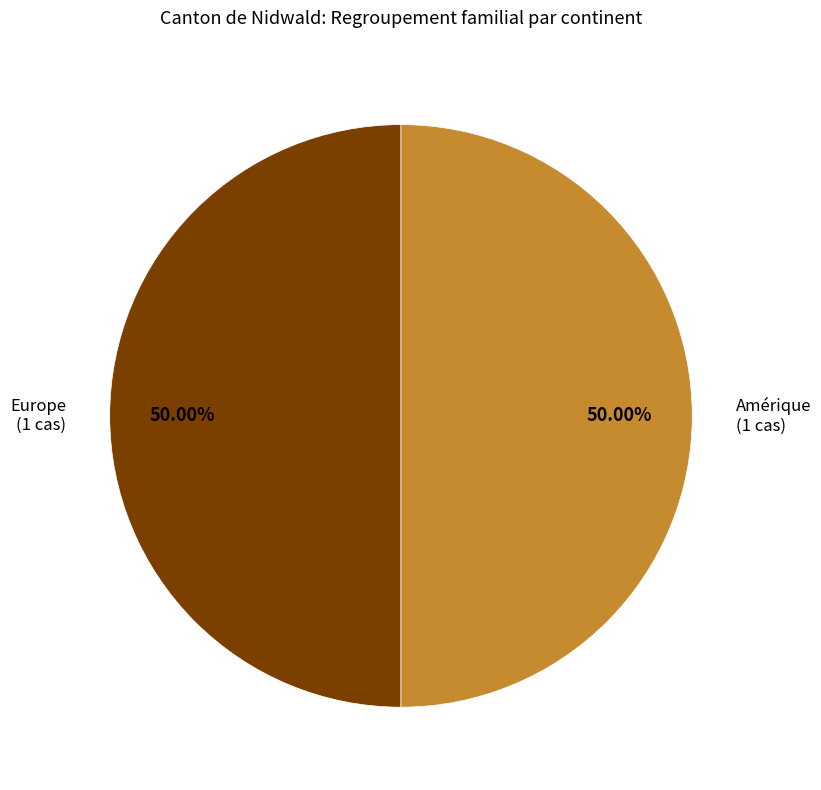

What is the ratio of the value at Europe to the value at Amérique?

1.0